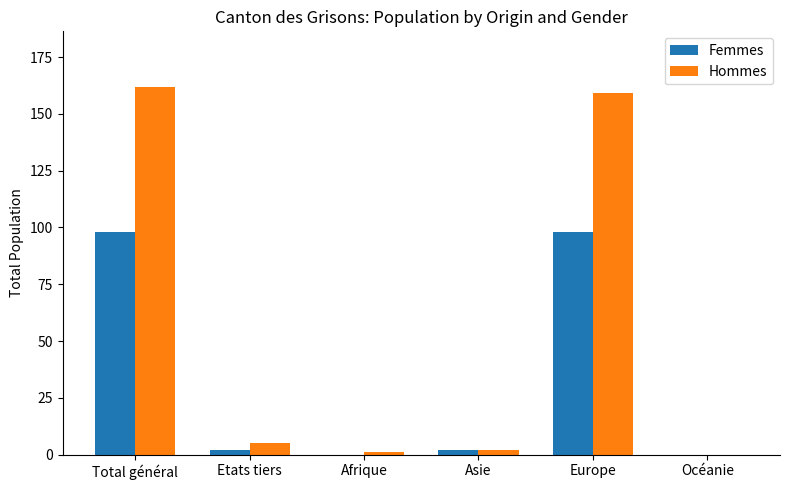

Reading right to left, transcribe all the data shown in this chart.

Femmes: 0	98	2	0	2	98
Hommes: 0	159	2	1	5	162